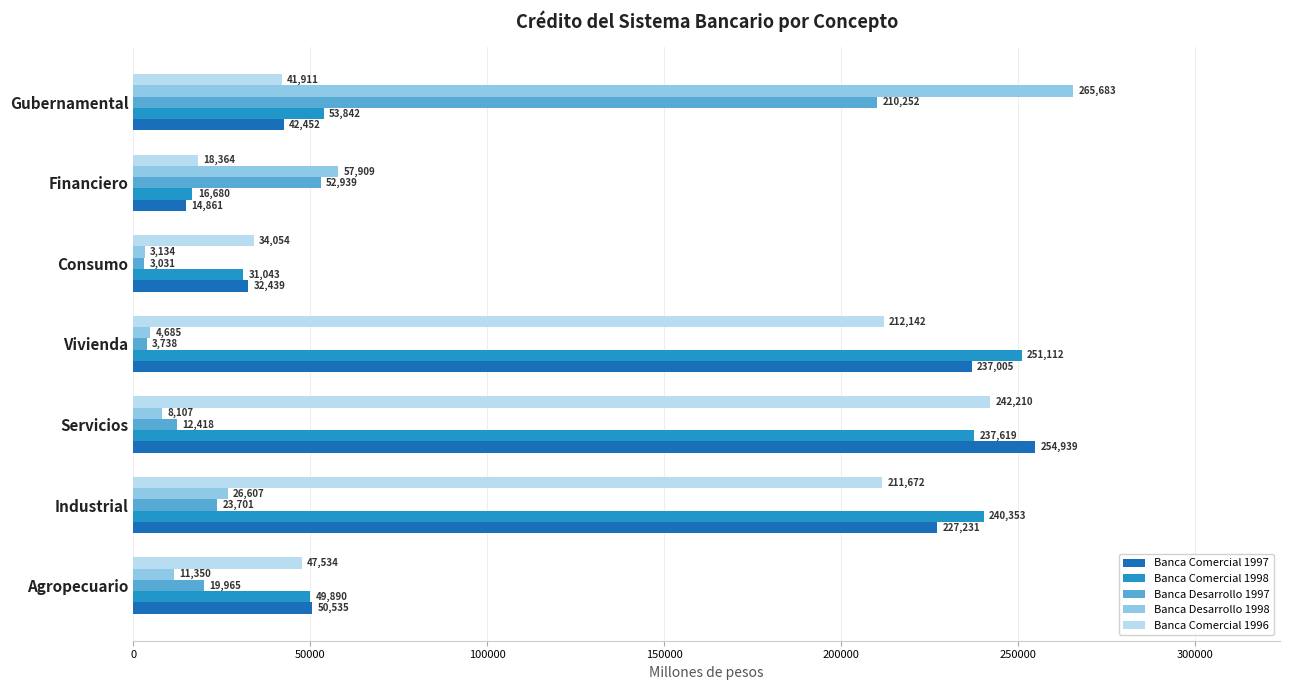

Which label corresponds to the largest value in the chart?

Gubernamental